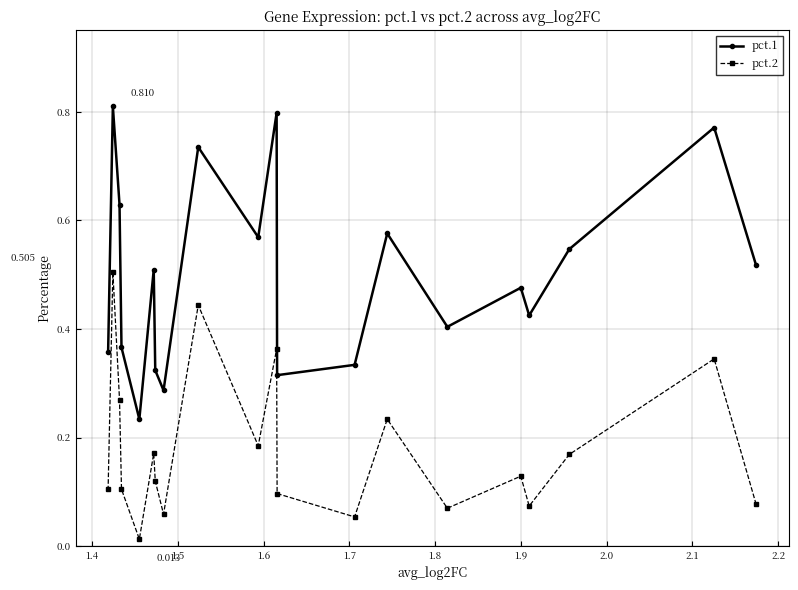

What are all the series names shown in the legend?

pct.1, pct.2